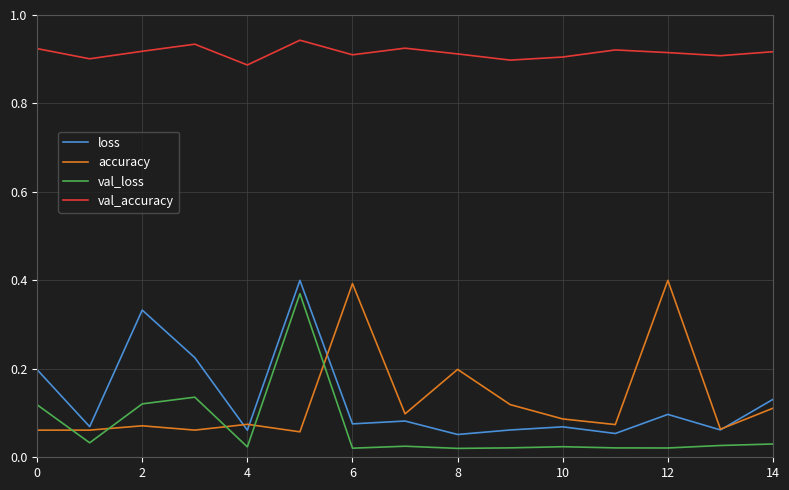

Which series has the largest total across all categories?

val_accuracy